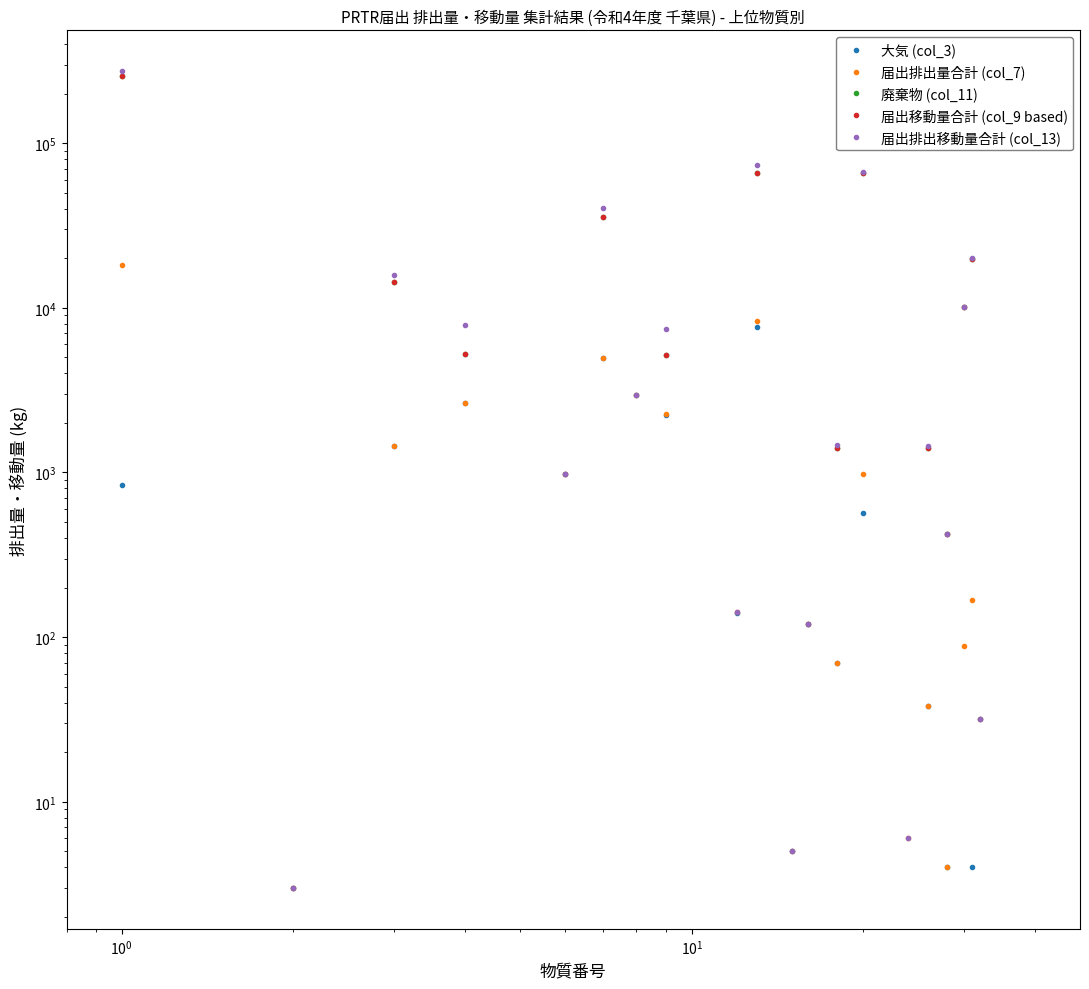

How many lines are shown in the chart?

5